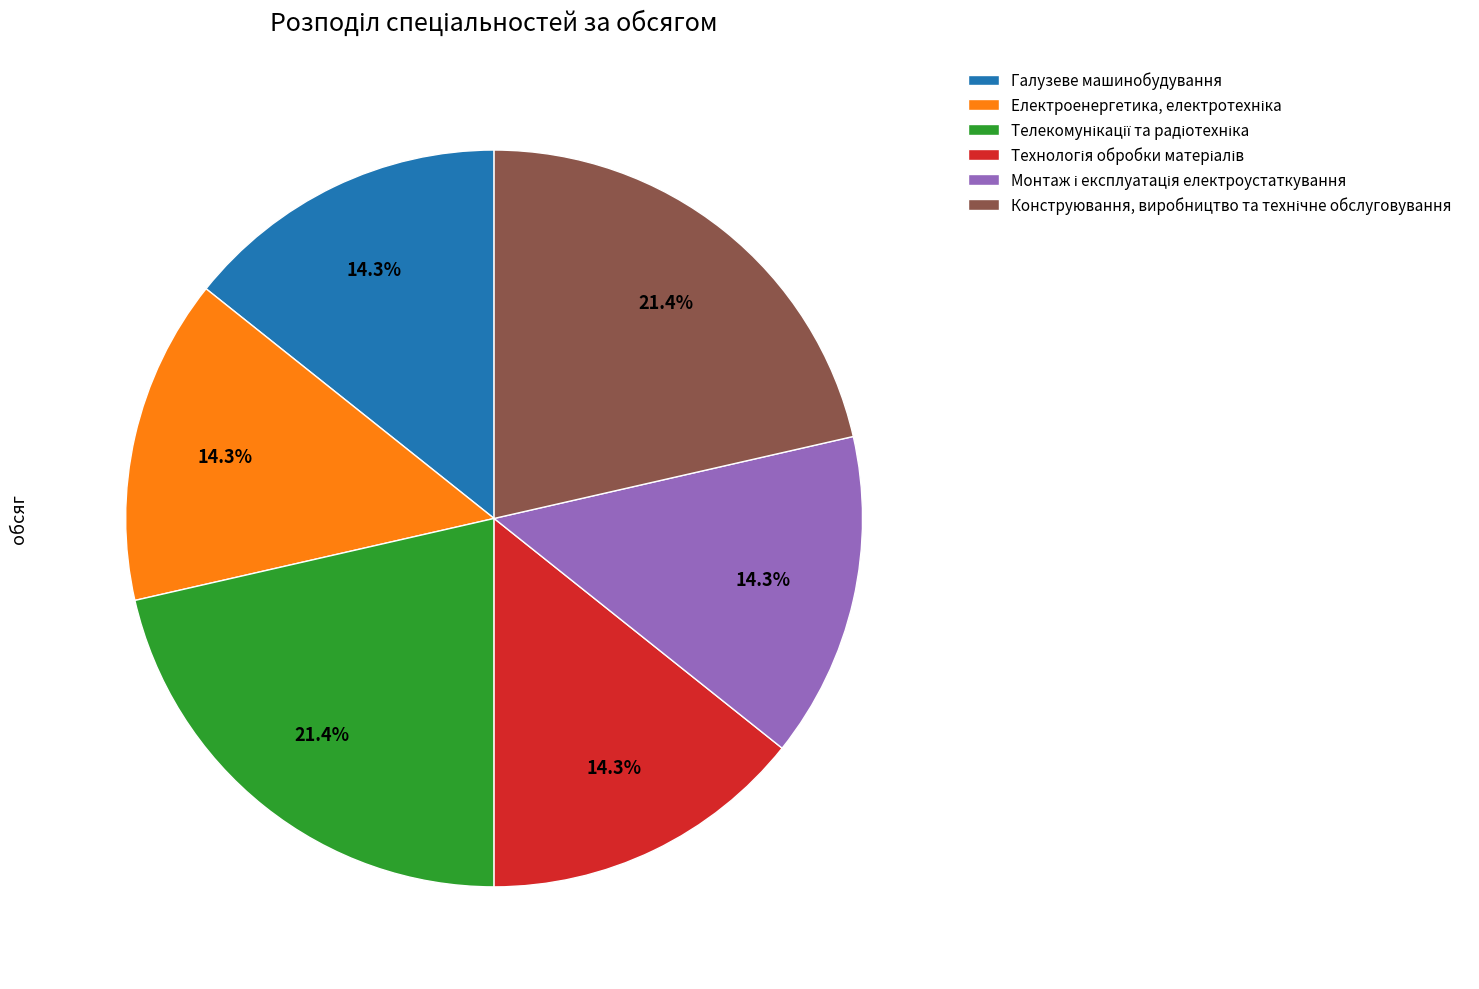

Is there any slice that represents more than half of the pie?

No